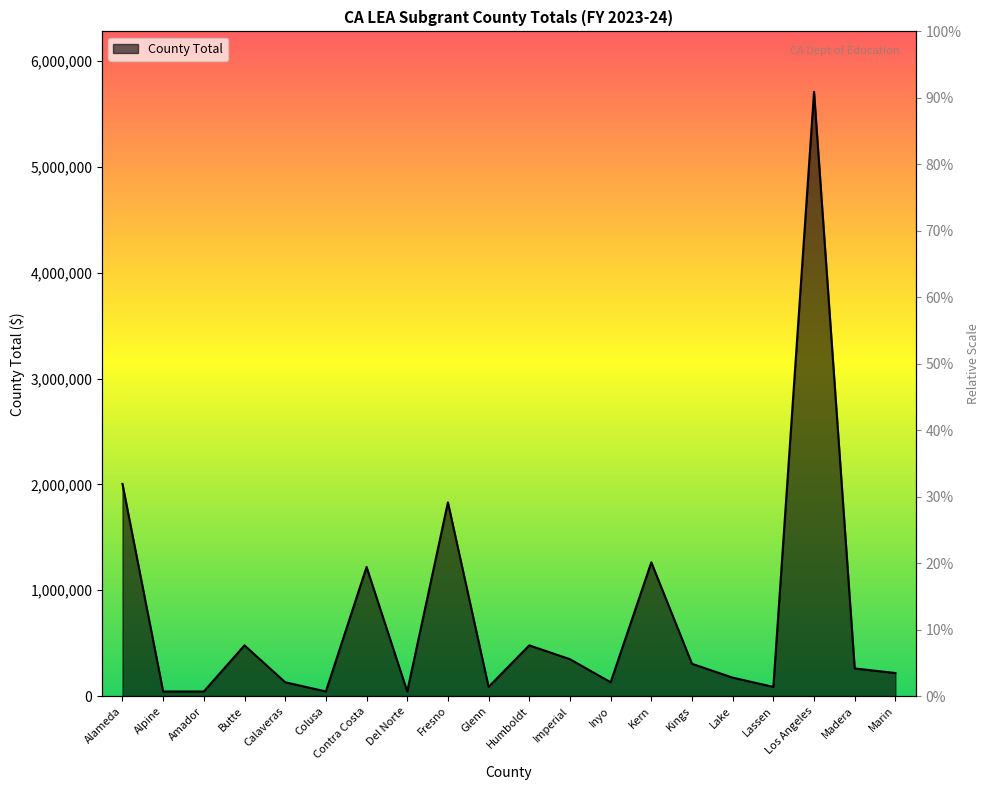

At which category does the chart reach its minimum across all series?

Alpine